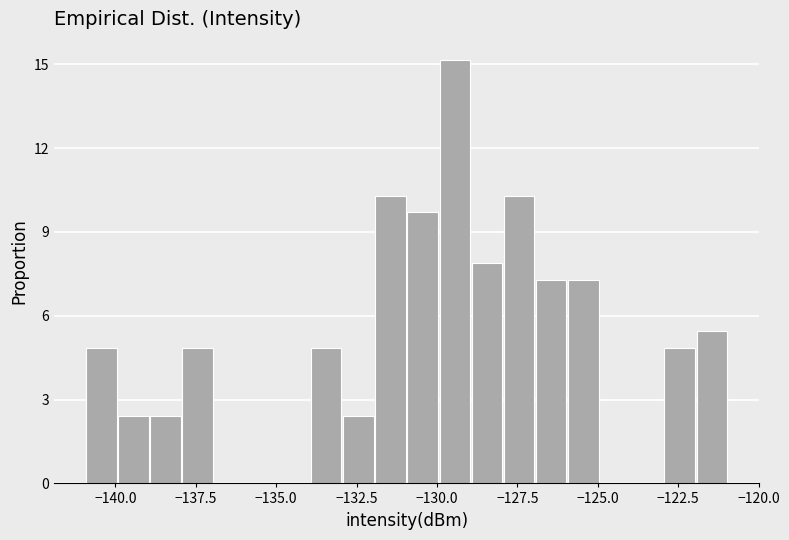

Around what value on the x-axis is the tallest bar? Give the approximate position of its centre, as read against the axis.

-129.5